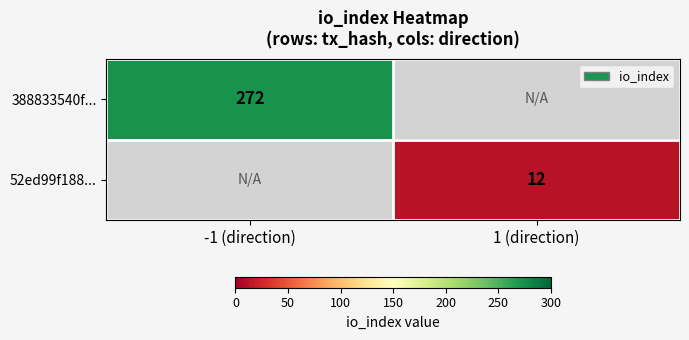

Is it true that 388833540f... equals 481 at -1 (direction)?

False